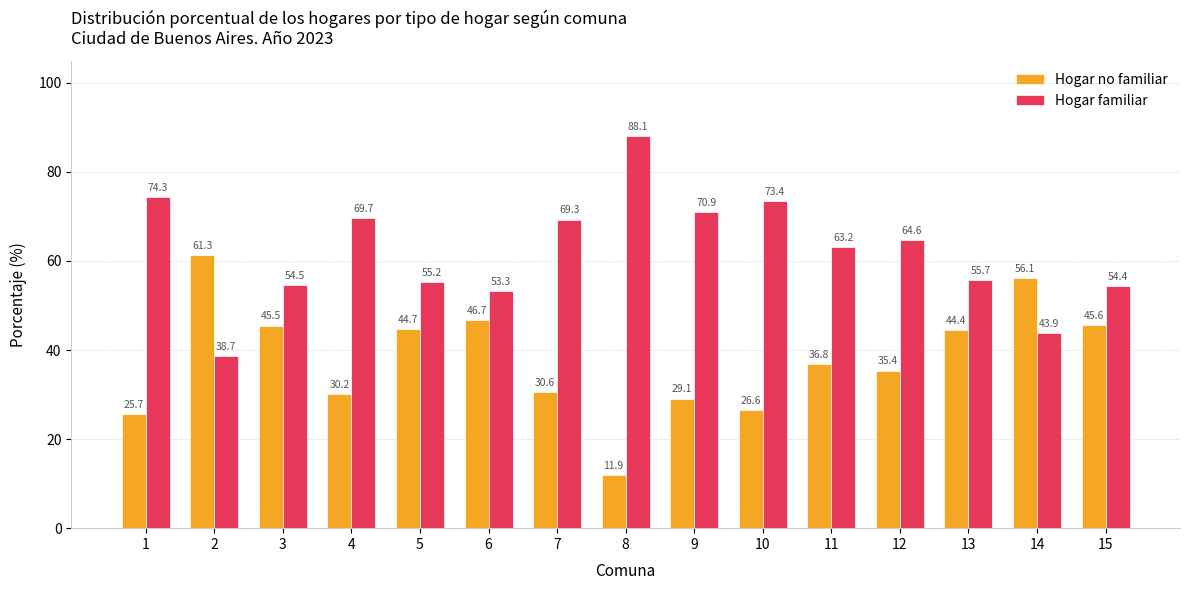

How many bars are there in each group?

2